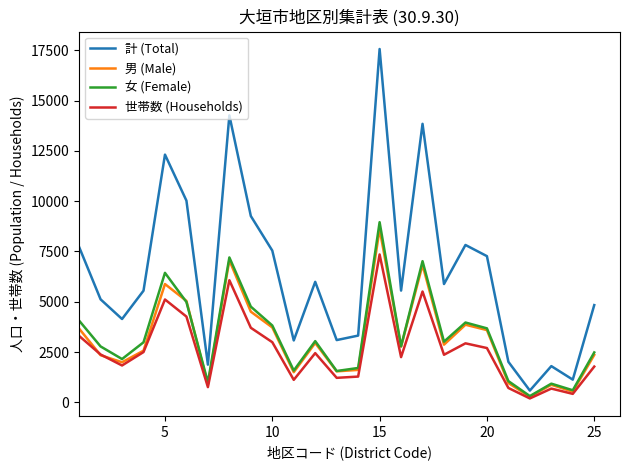

Which series has the largest total across all categories?

計 (Total)